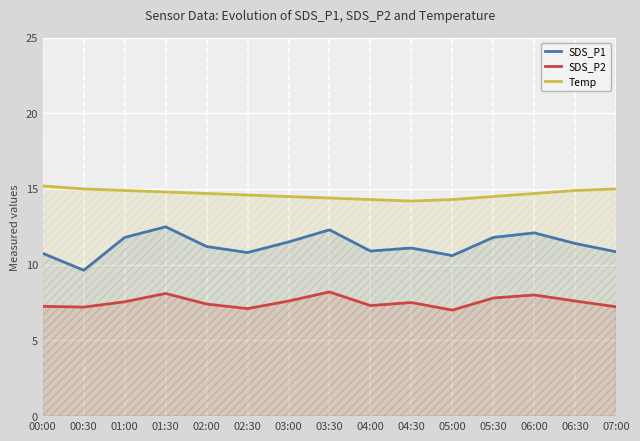

What is the total value across all series at 03:30?

34.9